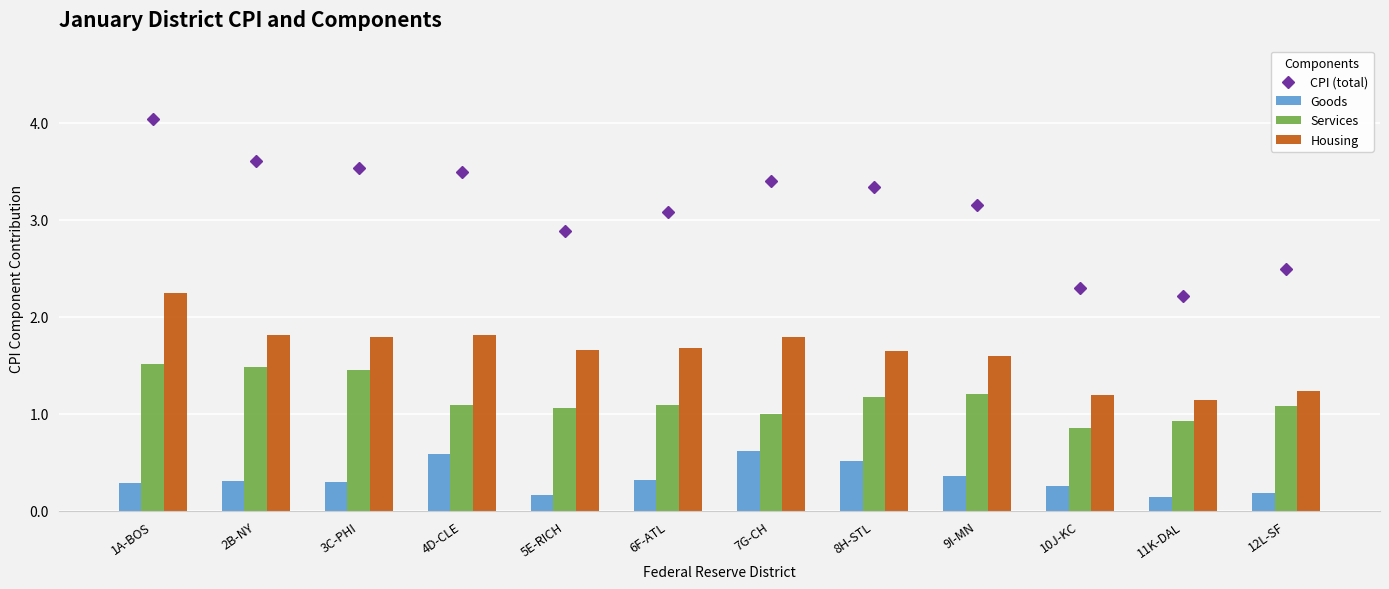

How many groups of bars are there?

12